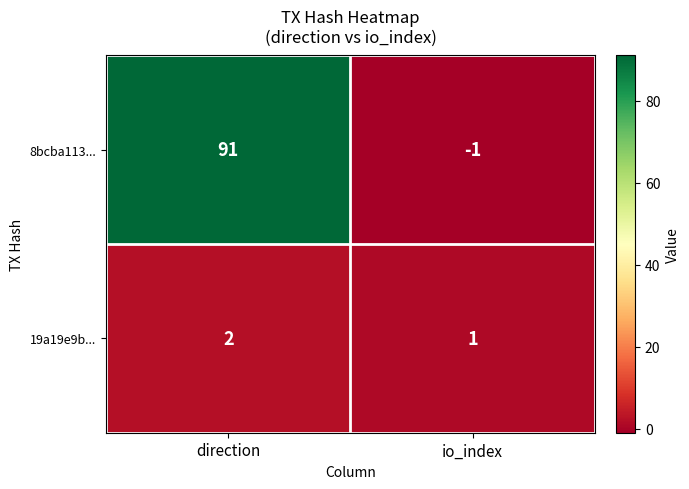

Reading left to right, transcribe all the data shown in this chart.

8bcba113...: direction=91	io_index=-1
19a19e9b...: direction=2	io_index=1